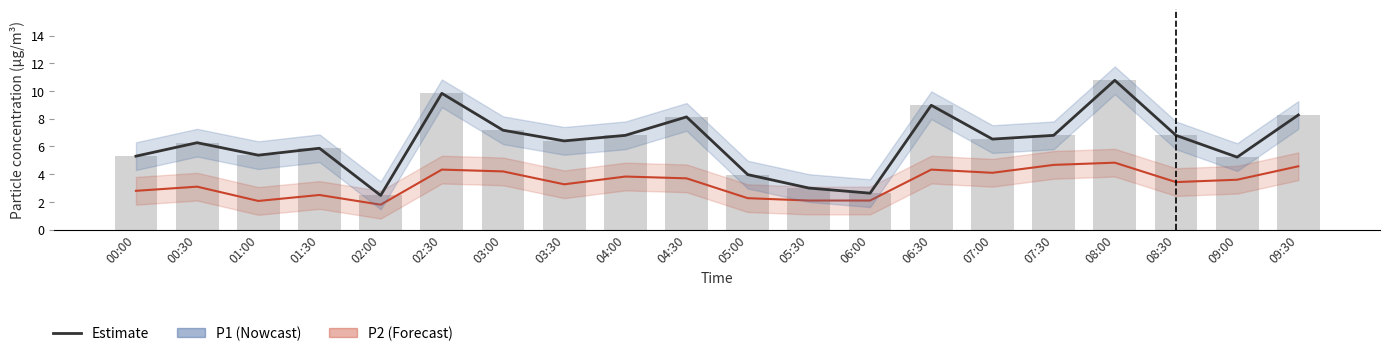

How many values exceed 6?

12